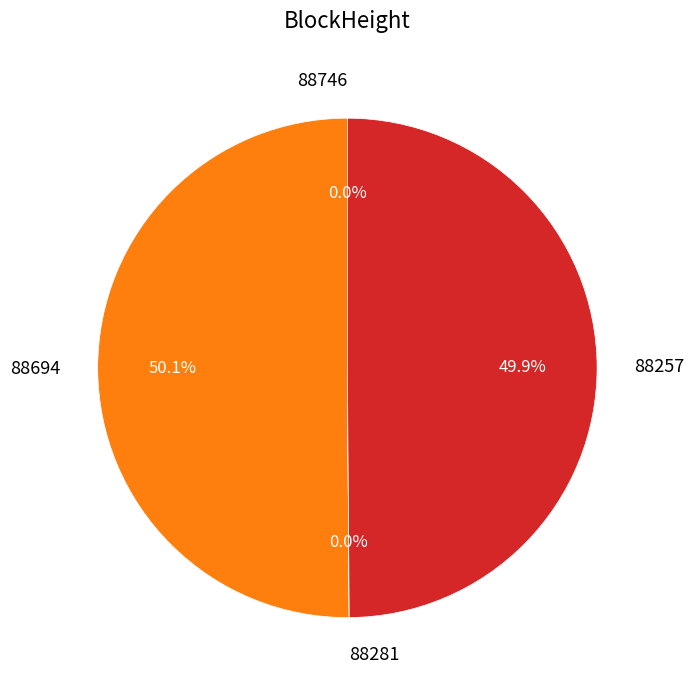

Combined, do 88694 and 88257 account for over 50%?

Yes